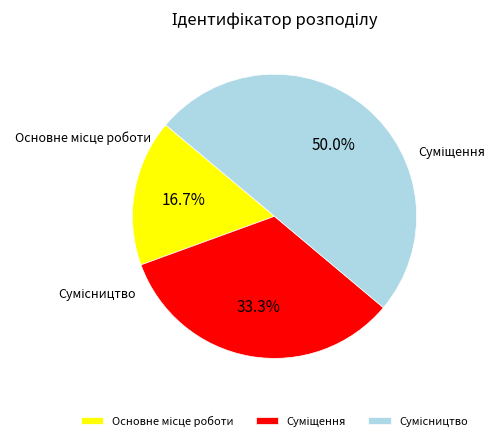

What percentage is the Основне місце роботи slice, to the nearest percent?

17%